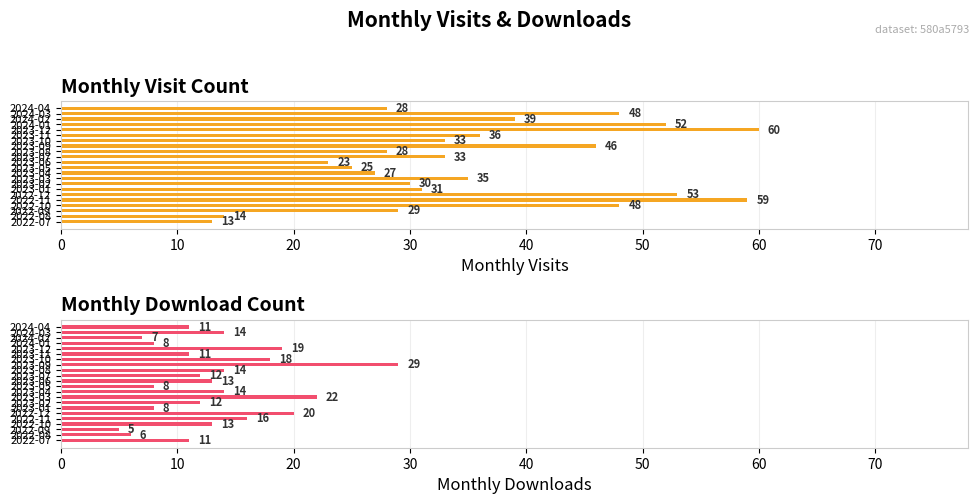

What is the difference between the maximum and minimum values in the monthly_visit series?

47